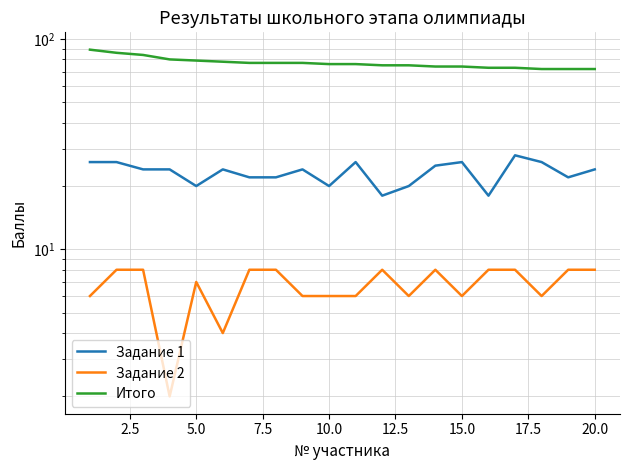

What are all the series names shown in the legend?

Задание 1, Задание 2, Итого